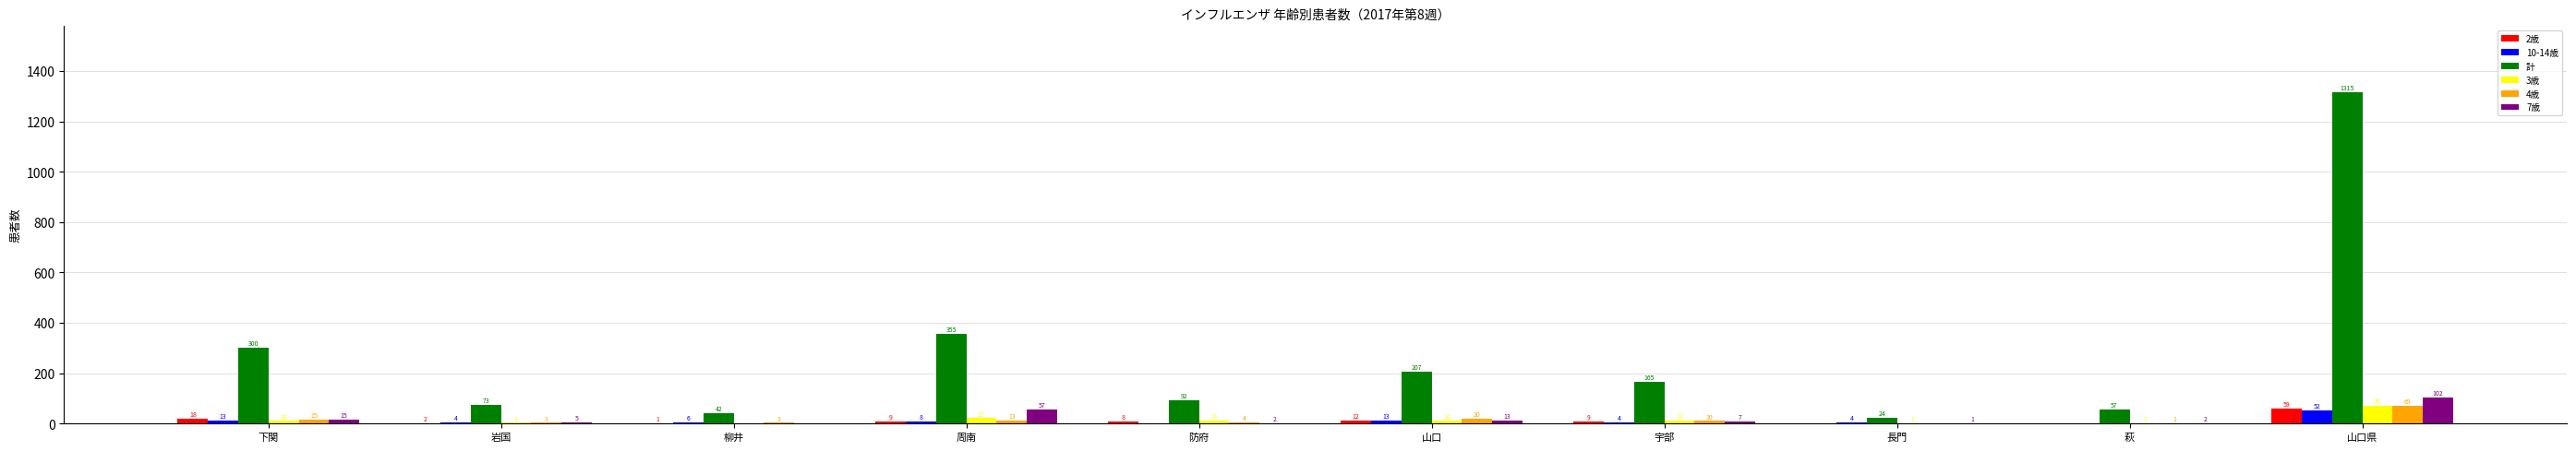

Reading left to right, transcribe all the data shown in this chart.

2歳: 18	2	1	9	8	12	9	0	0	59
10-14歳: 13	4	6	8	0	13	4	4	0	52
計: 300	73	42	355	92	207	165	24	57	1315
3歳: 10	3	0	21	11	10	13	1	1	70
4歳: 15	3	3	13	4	20	10	0	1	69
7歳: 15	5	0	57	2	13	7	1	2	102